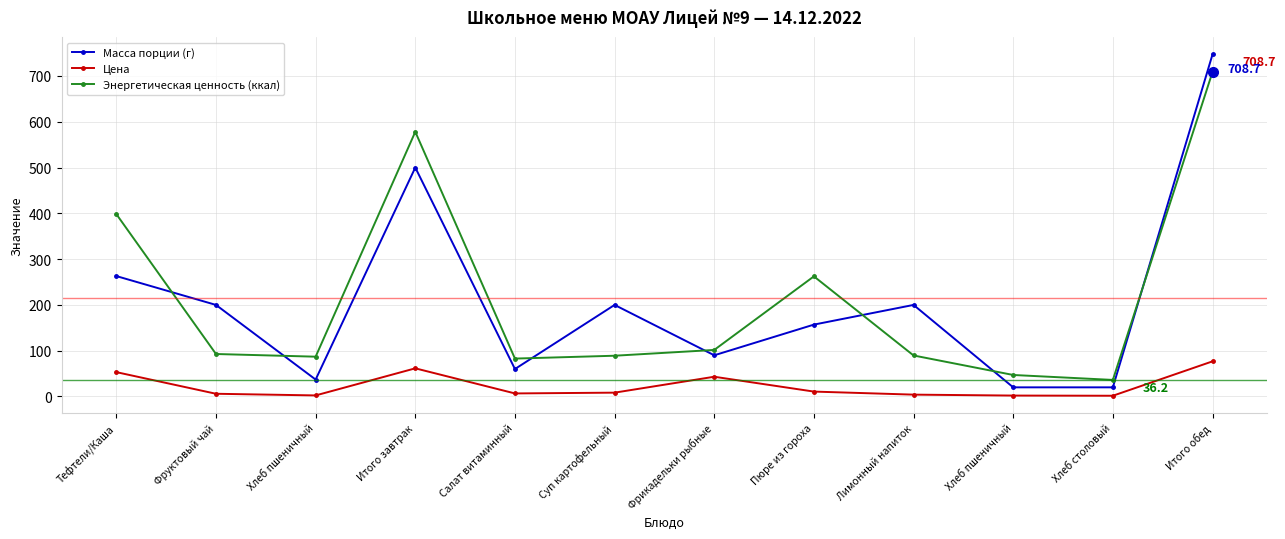

How many lines are shown in the chart?

3